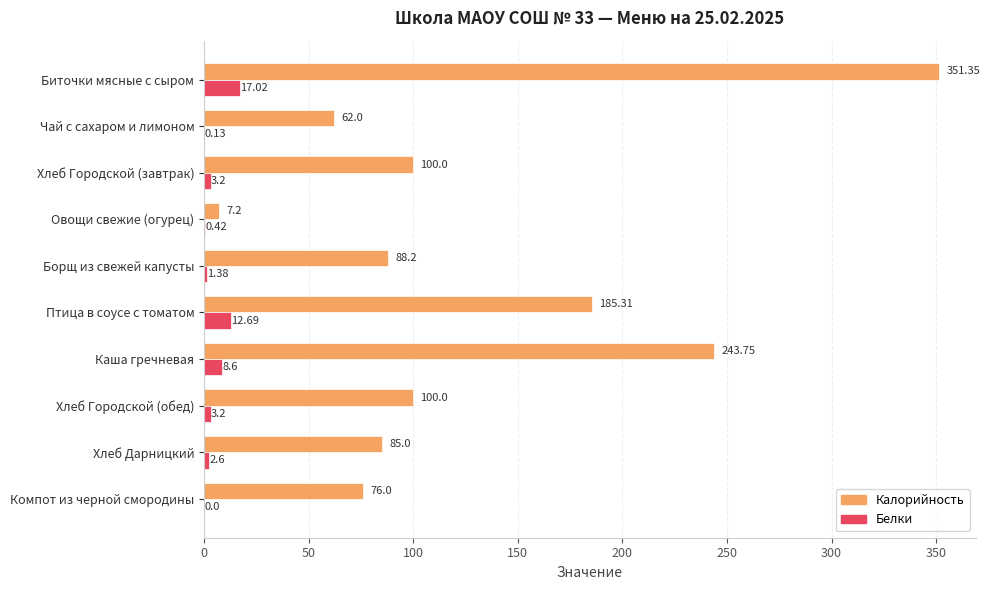

At which label does Калорийность reach its peak?

Биточки мясные с сыром